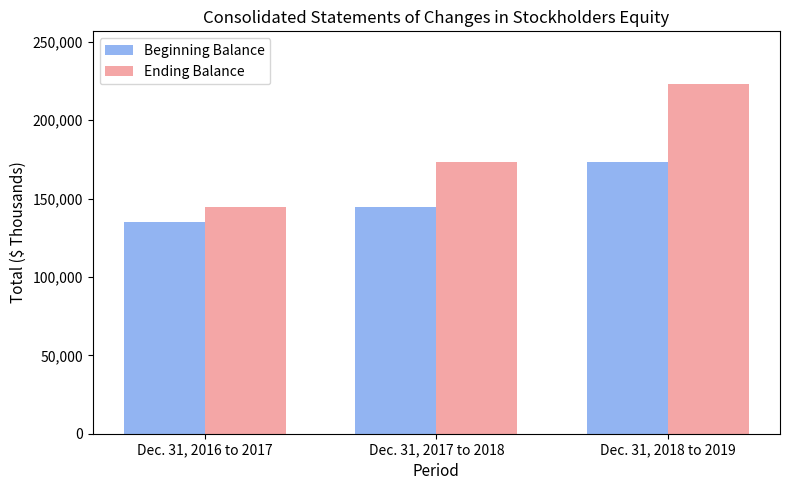

How many distinct data groups are displayed?

2